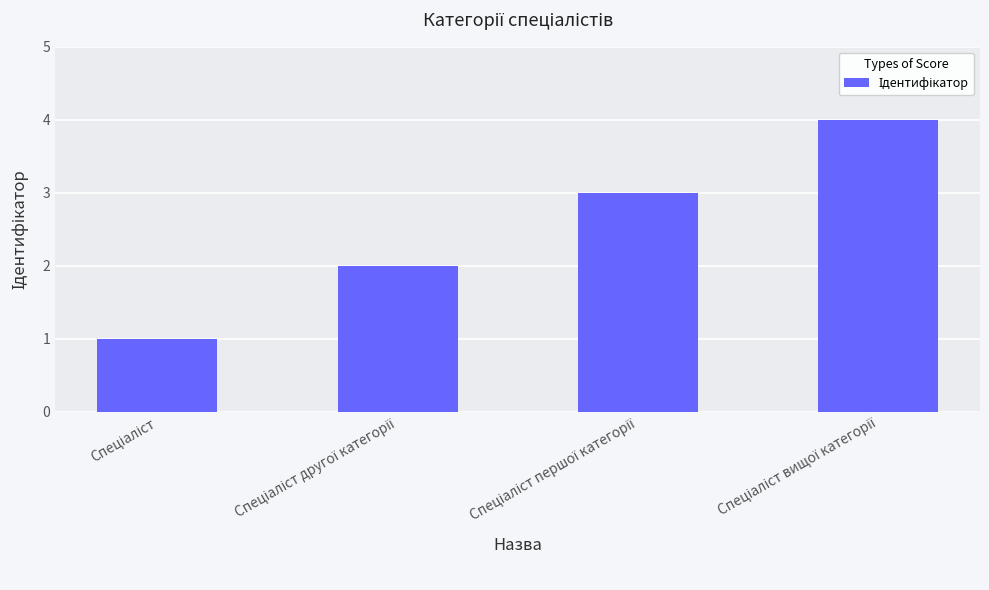

What is the difference between the maximum and minimum values?

3